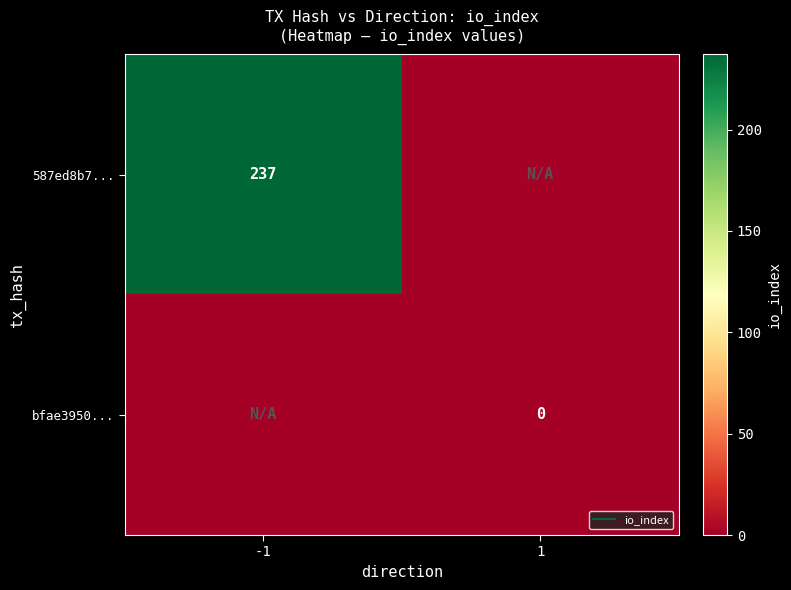

List the series in order of their peak value, lowest first.

bfae3950..., 587ed8b7...